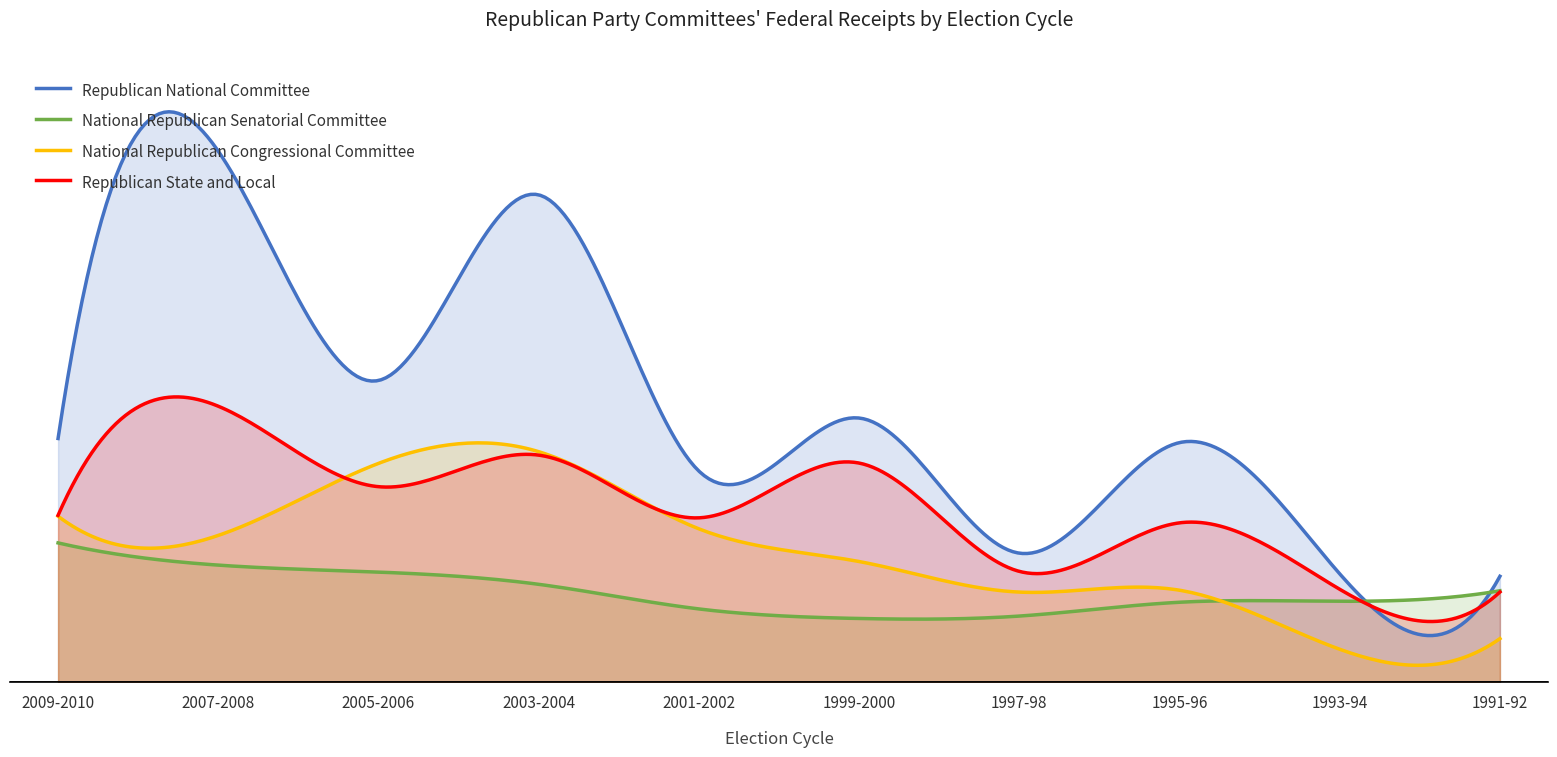

Does the chart display data point markers on the line(s)?

No